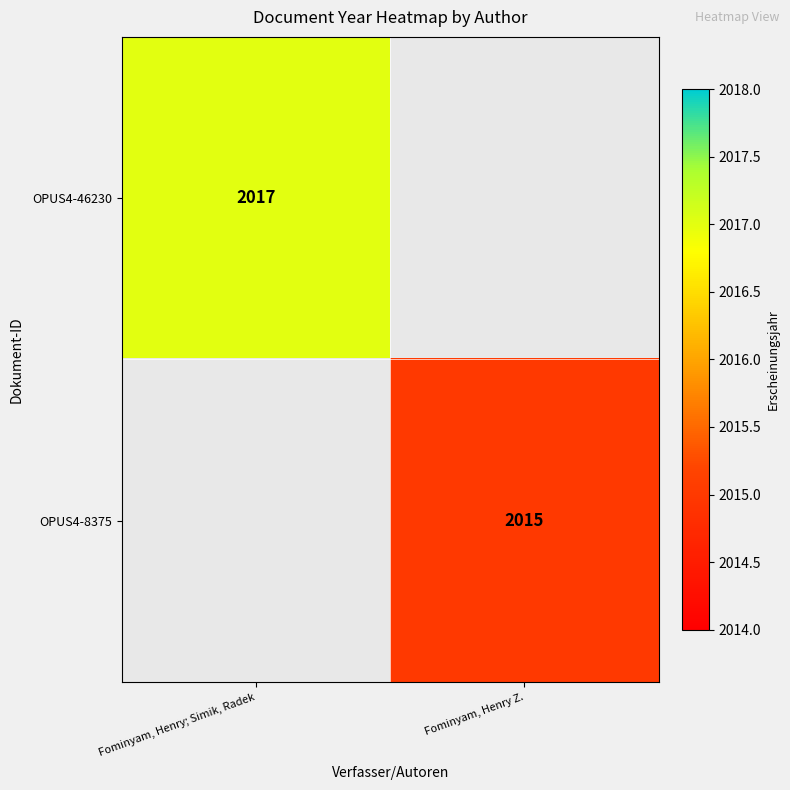

The value of OPUS4-8375 at Fominyam, Henry Z. is 767. True or false?

False